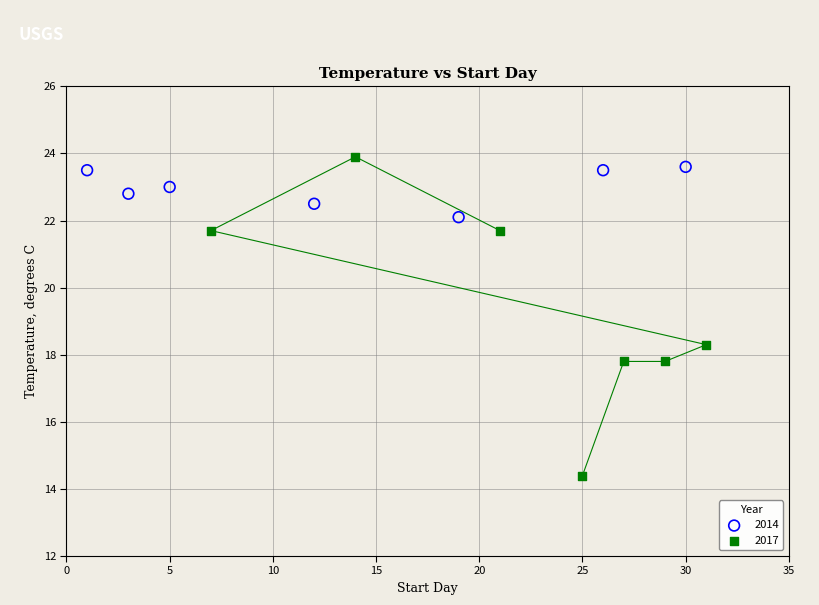

Which series contains the lowest Y value?

2017